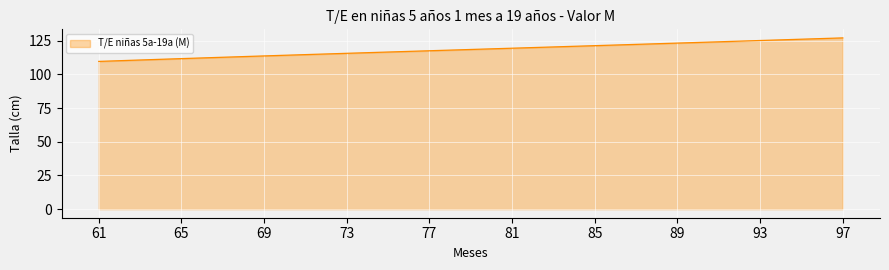

What is the difference between the maximum and minimum values?

17.4